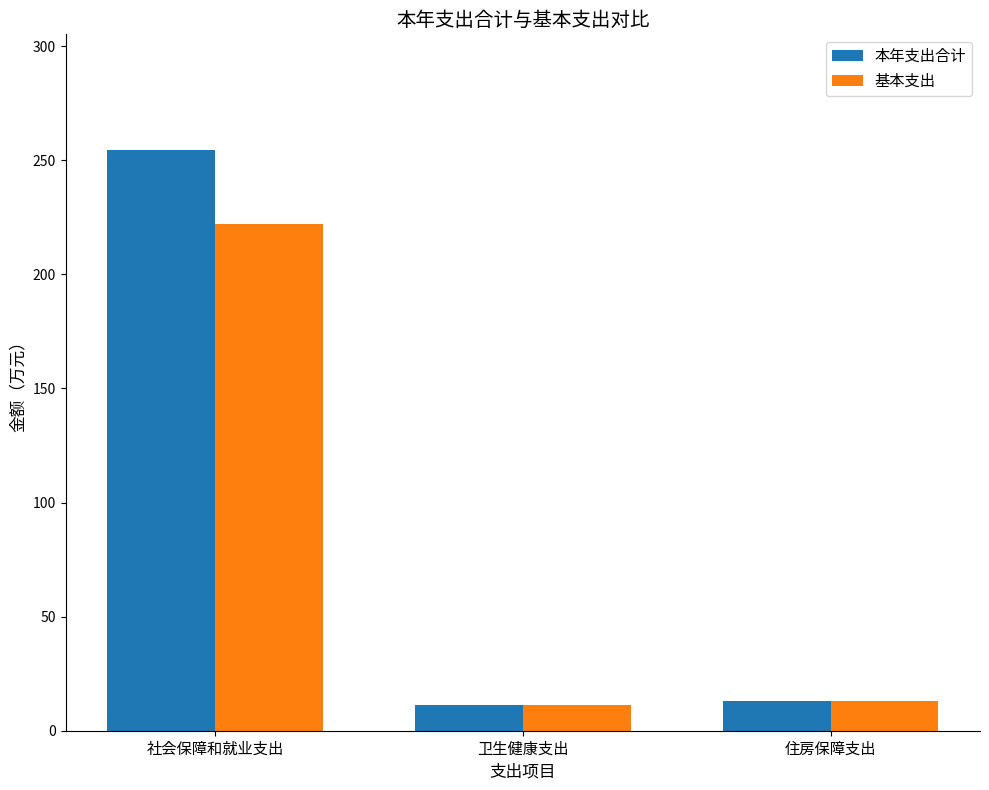

Rank the series by their maximum value, from highest to lowest.

本年支出合计, 基本支出